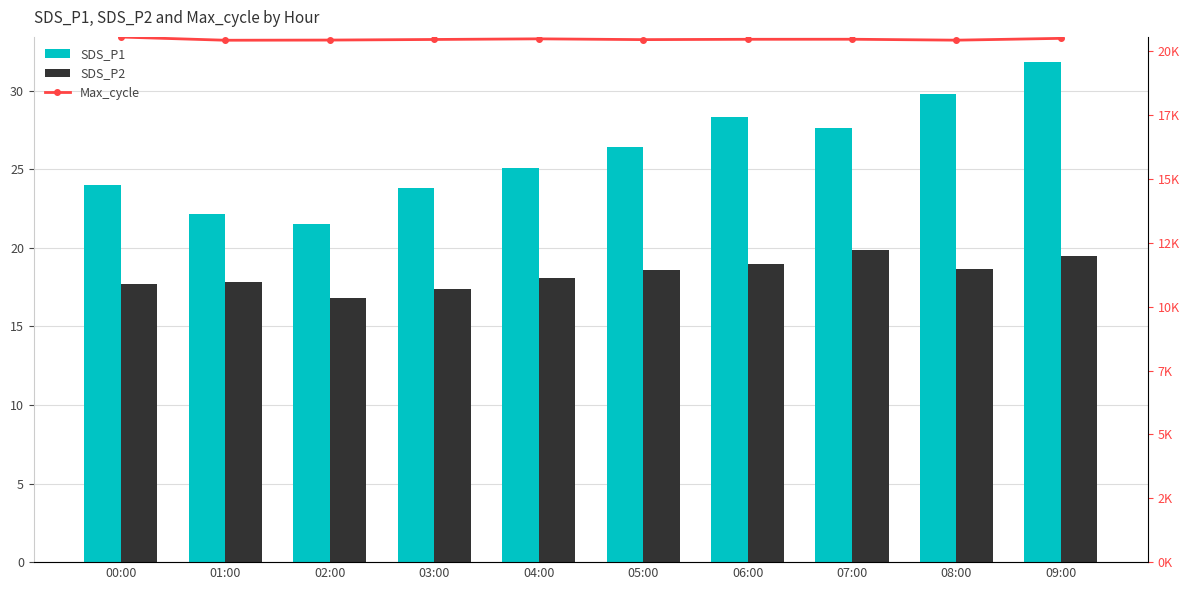

The value of SDS_P2 at 05:00 is 3.7. True or false?

False